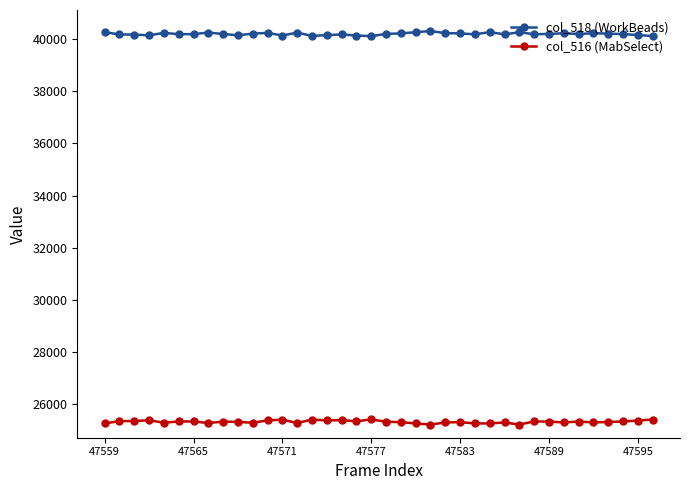

At how many categories does at least one series exceed 38894?

38